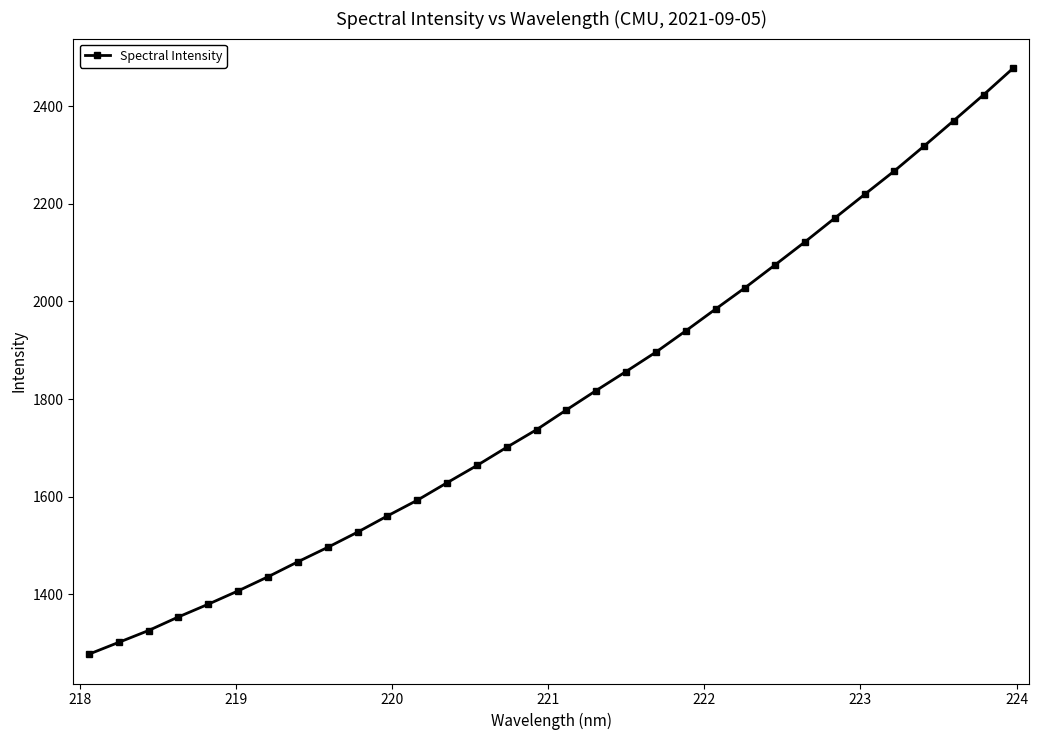

What is the minimum value shown in the chart?

1277.2